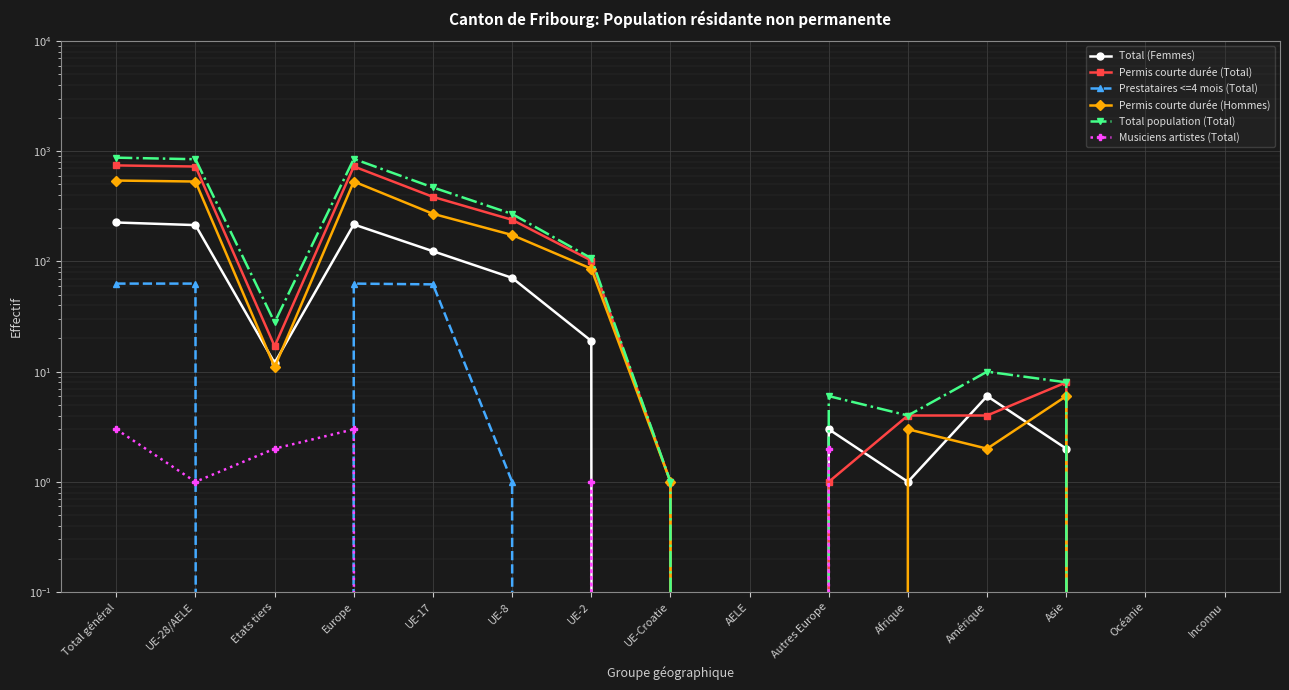

List the series in order of their peak value, highest first.

Total population (Total), Permis courte durée (Total), Permis courte durée (Hommes), Total (Femmes), Prestataires <=4 mois (Total), Musiciens artistes (Total)